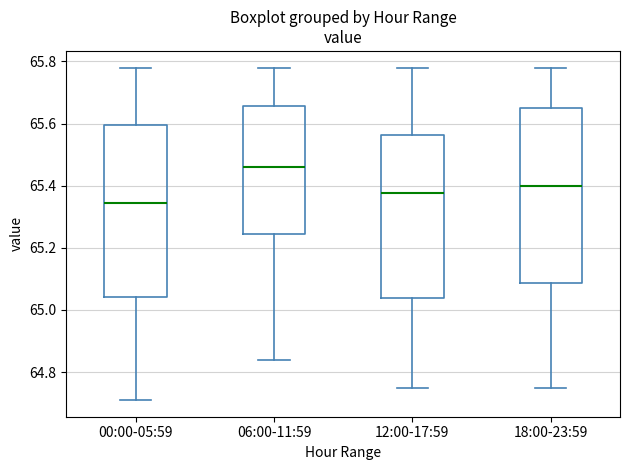

Reading left to right, read every box against the y-axis: the position of its median line, the range the box covers, and the ends of its whiskers. The values are not printed on the chart, so give them approximately, as read against the axis.

00:00-05:59: median 65.34, box 65.04 to 65.60, whiskers 64.72 to 65.78
06:00-11:59: median 65.46, box 65.24 to 65.66, whiskers 64.84 to 65.78
12:00-17:59: median 65.38, box 65.04 to 65.56, whiskers 64.76 to 65.78
18:00-23:59: median 65.40, box 65.08 to 65.66, whiskers 64.76 to 65.78